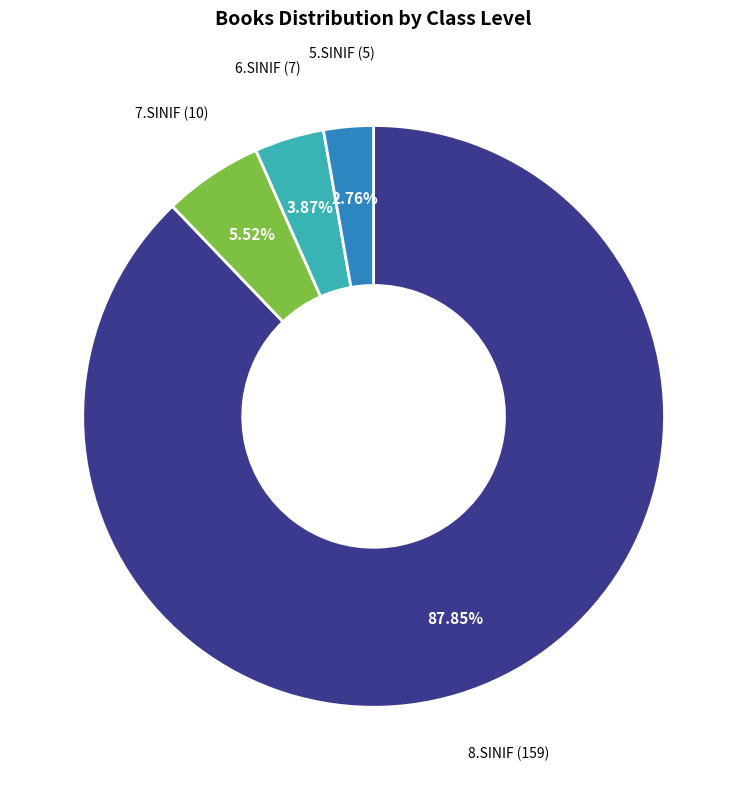

Does any single category account for the majority?

Yes